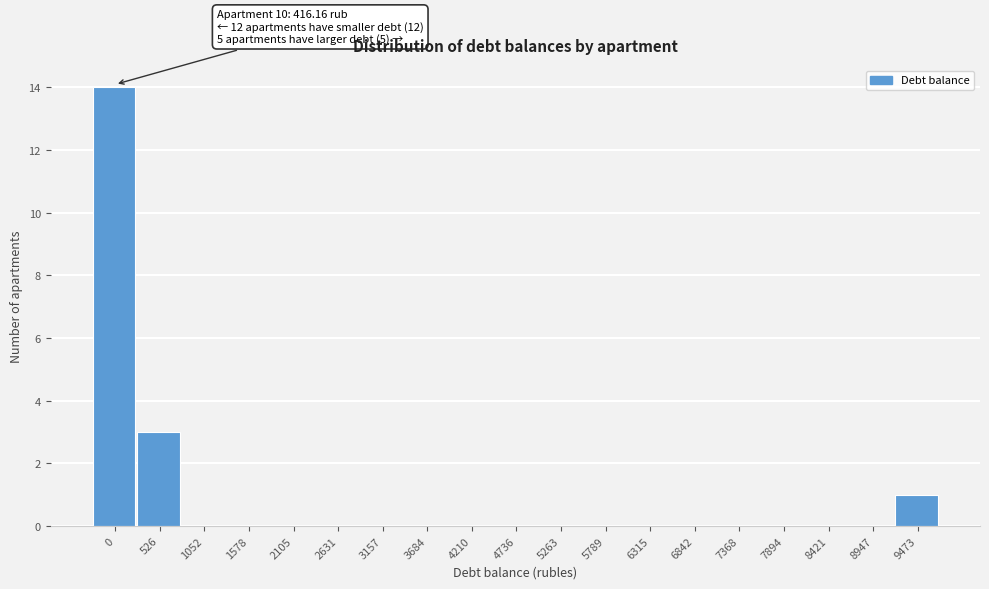

Reading right to left, transcribe all the data shown in this chart.

9473=1	8947=0	8421=0	7894=0	7368=0	6842=0	6315=0	5789=0	5263=0	4736=0	4210=0	3684=0	3157=0	2631=0	2105=0	1578=0	1052=0	526=3	0=14